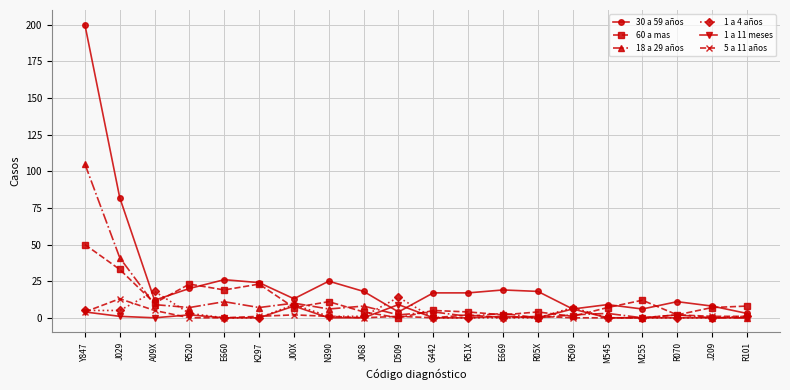

Which series changed the most between Y847 and A09X?

30 a 59 años